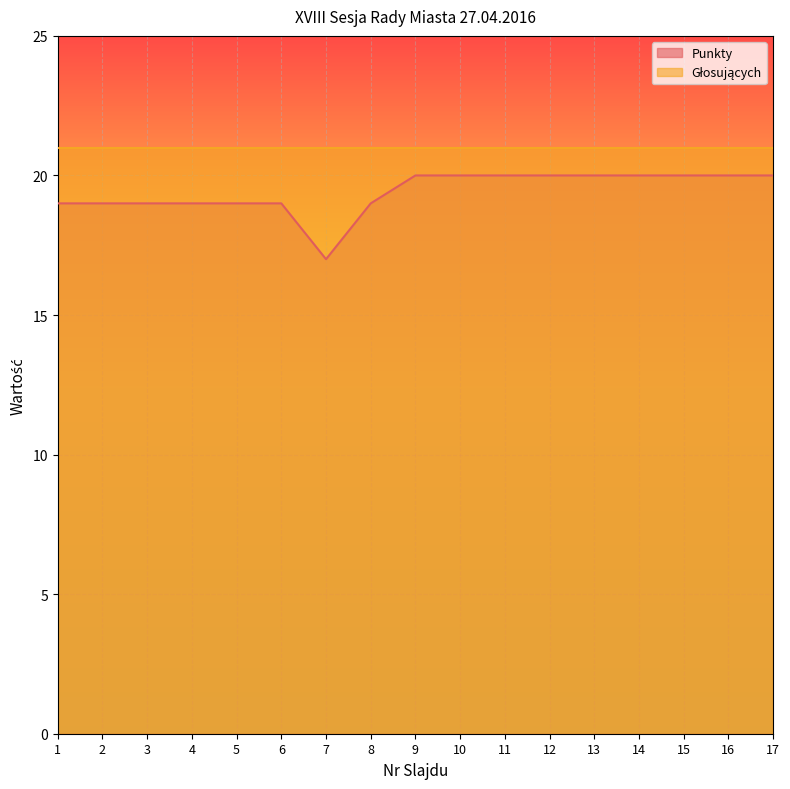

The chart shows a value of 20 at 9. True or false?

True